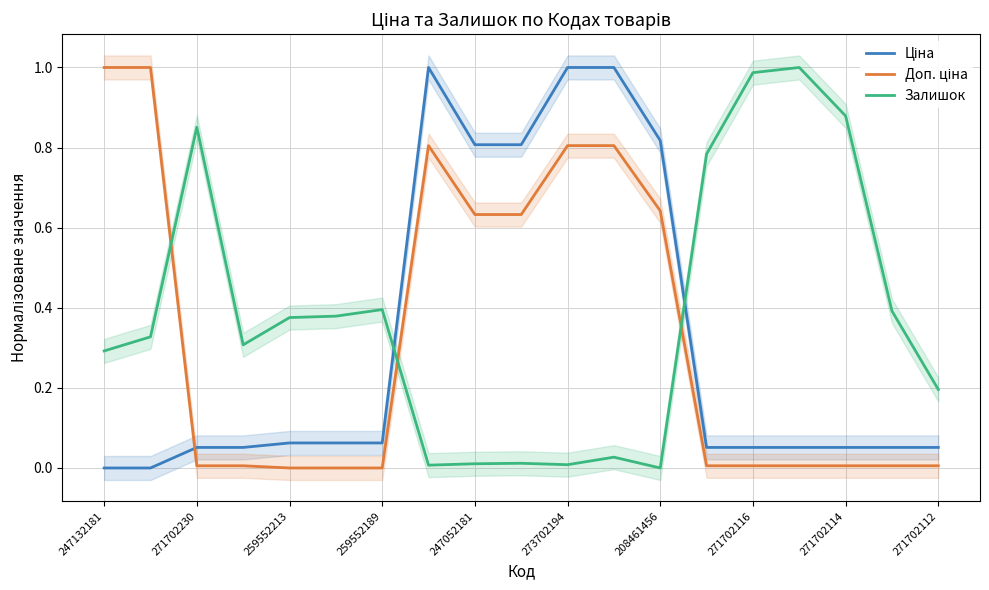

How many lines are shown in the chart?

3